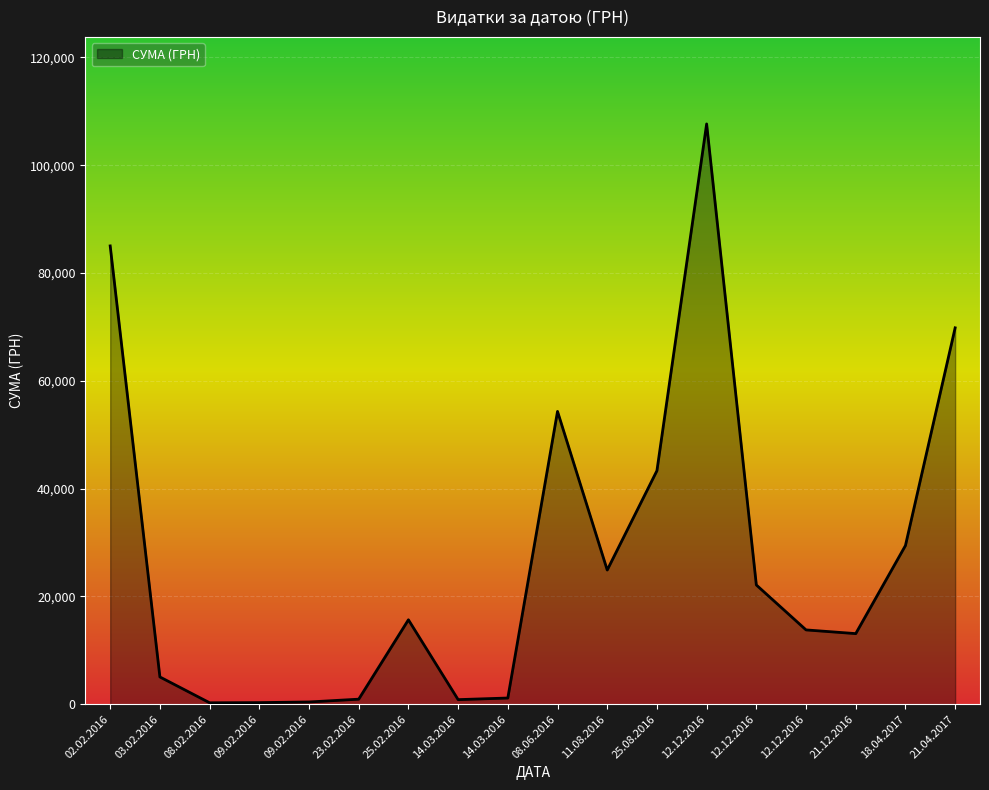

The value at 14.03.2016 is 1308.5. True or false?

False